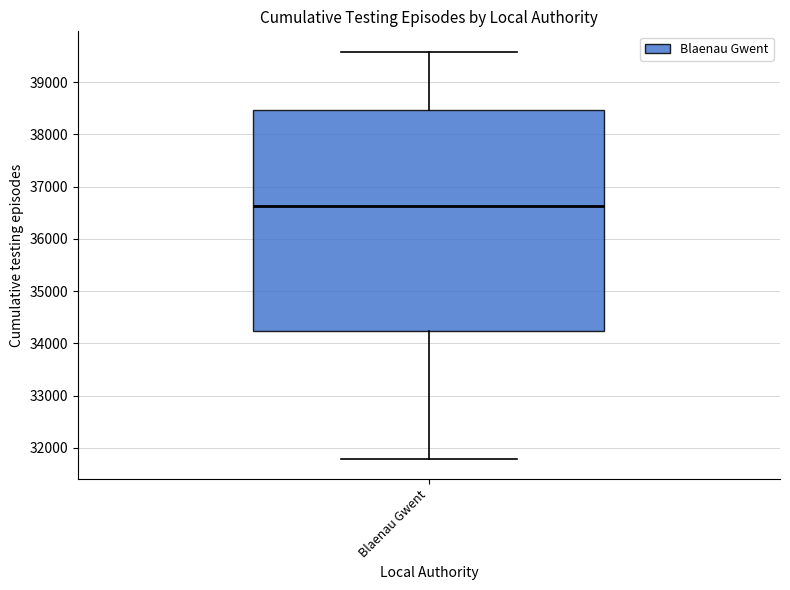

Where is the upper edge of the box for Blaenau Gwent on the y-axis? The values are not printed on the chart, so give them approximately, as read against the axis.

38500